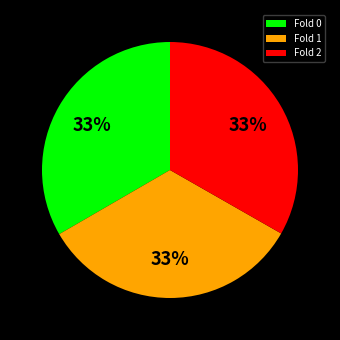

Do Fold 0 and Fold 2 together represent more than half of the pie?

Yes